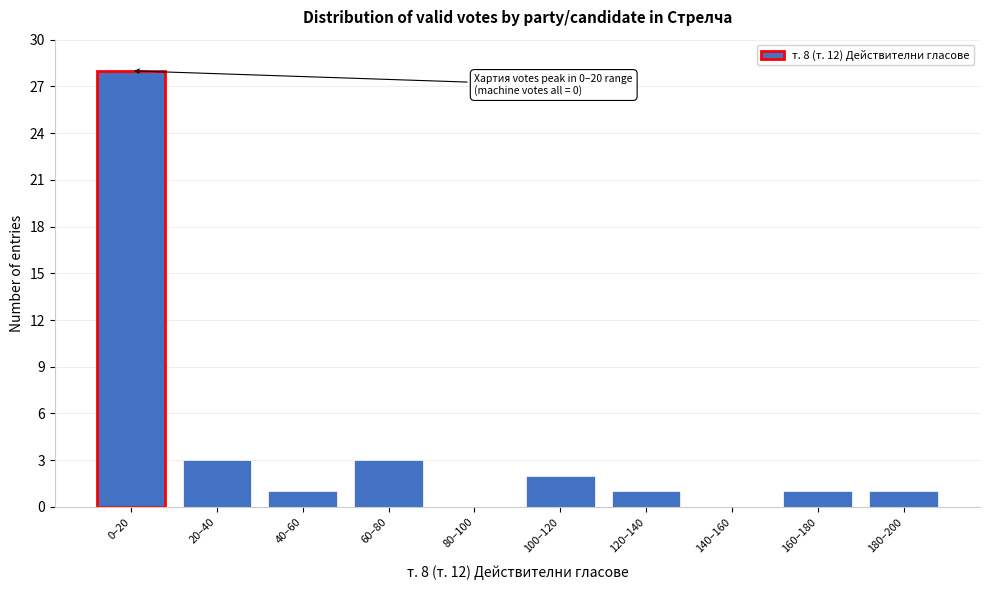

Reading left to right, extract all data points from this chart.

0–20=28	20–40=3	40–60=1	60–80=3	80–100=0	100–120=2	120–140=1	140–160=0	160–180=1	180–200=1